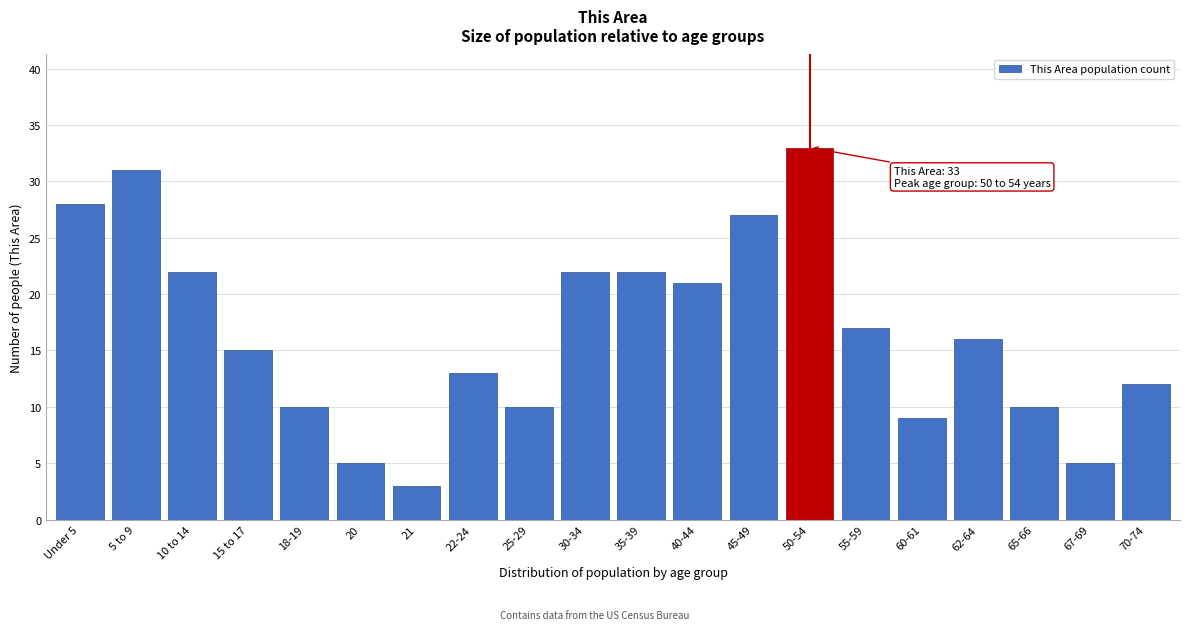

Reading right to left, transcribe all the data shown in this chart.

12	5	10	16	9	17	33	27	21	22	22	10	13	3	5	10	15	22	31	28